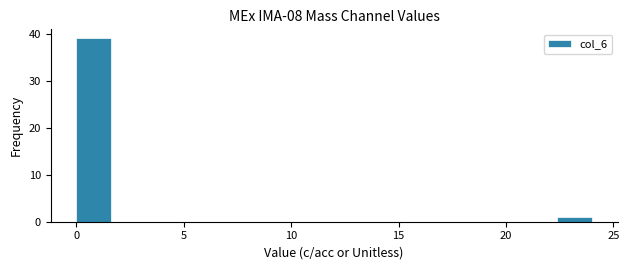

Around what value on the x-axis is the tallest bar? Give the approximate position of its centre, as read against the axis.

1.0